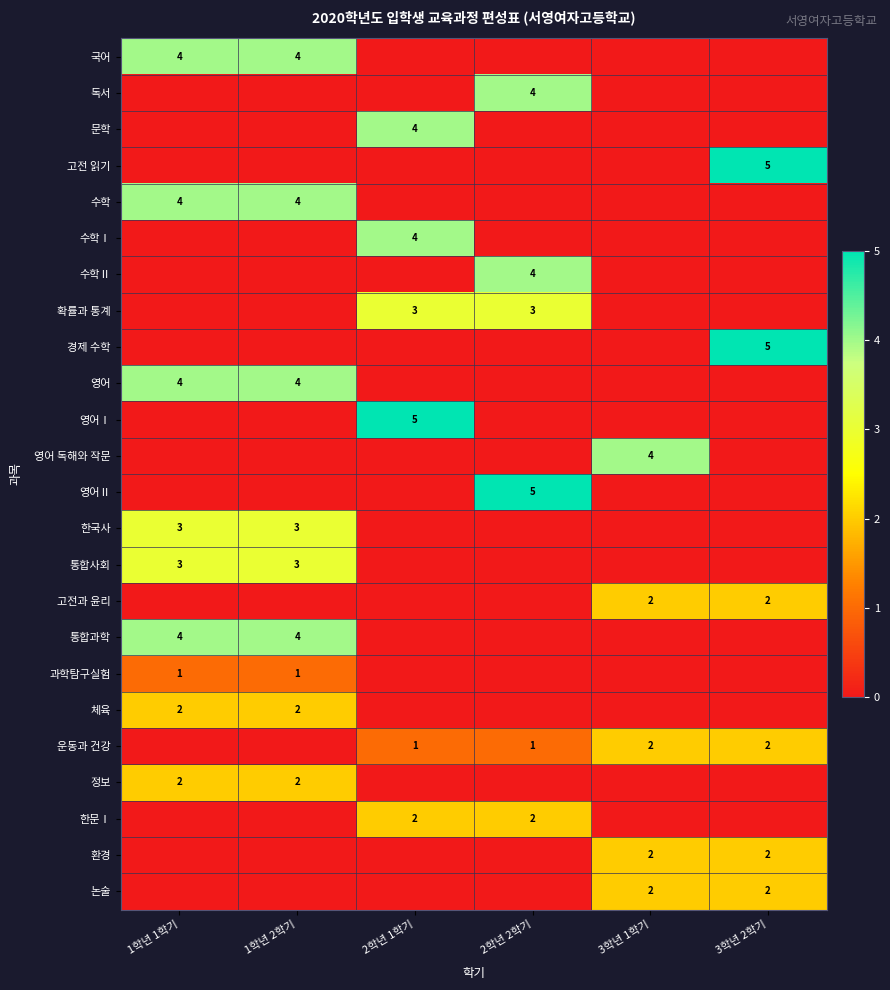

Is it true that 통합과학 equals 4 at 1학년 1학기?

True